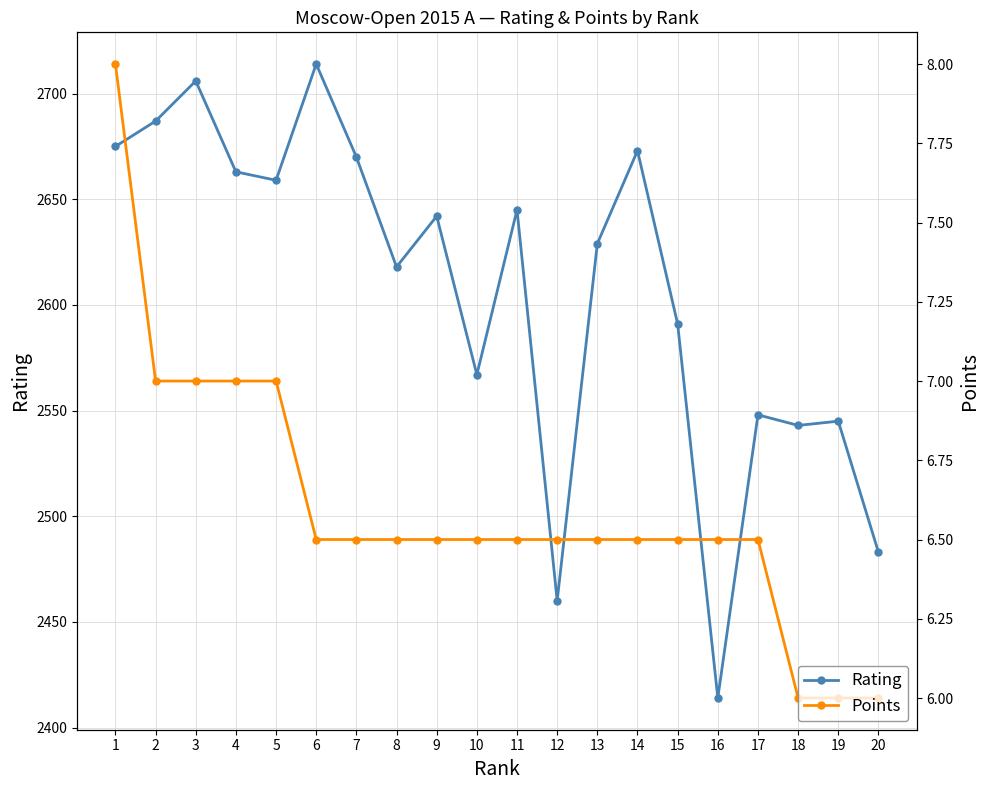

Where is the first local minimum for Rating?

5